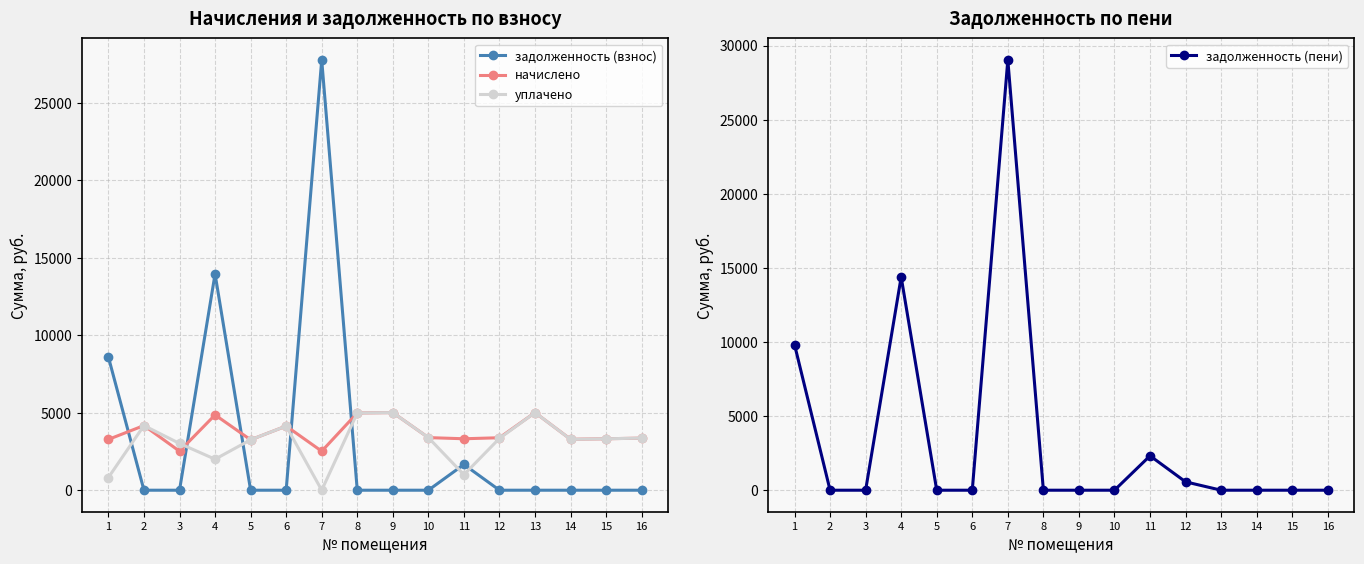

List the series in order of their peak value, lowest first.

начислено, уплачено, задолженность (взнос), задолженность (пени)